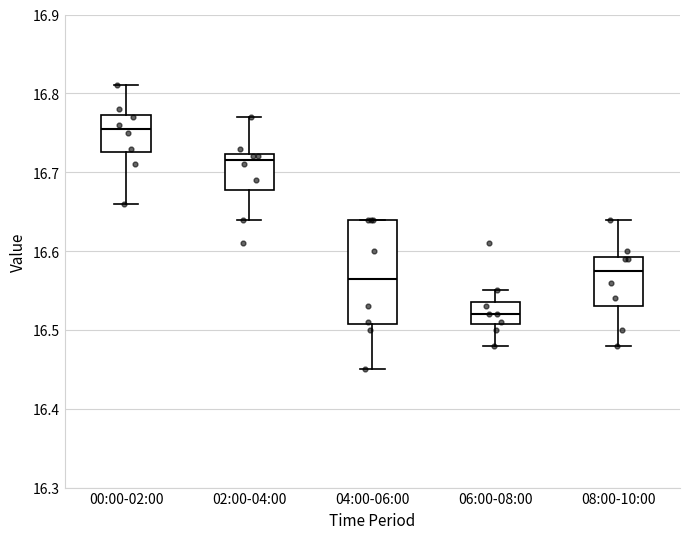

Reading left to right, transcribe this box plot: for each box, give where its median line is, the range the box spans, and where its two whiskers end, as read against the y-axis. The values are not printed on the chart, so give them approximately, as read against the axis.

00:00-02:00: median 16.76, box 16.73 to 16.77, whiskers 16.66 to 16.81
02:00-04:00: median 16.72 (just below the box's upper edge), box 16.68 to 16.72, whiskers 16.64 to 16.77
04:00-06:00: median 16.57, box 16.51 to 16.64, whiskers 16.45 to 16.64
06:00-08:00: median 16.52, box 16.51 to 16.54, whiskers 16.48 to 16.55
08:00-10:00: median 16.58, box 16.53 to 16.59, whiskers 16.48 to 16.64